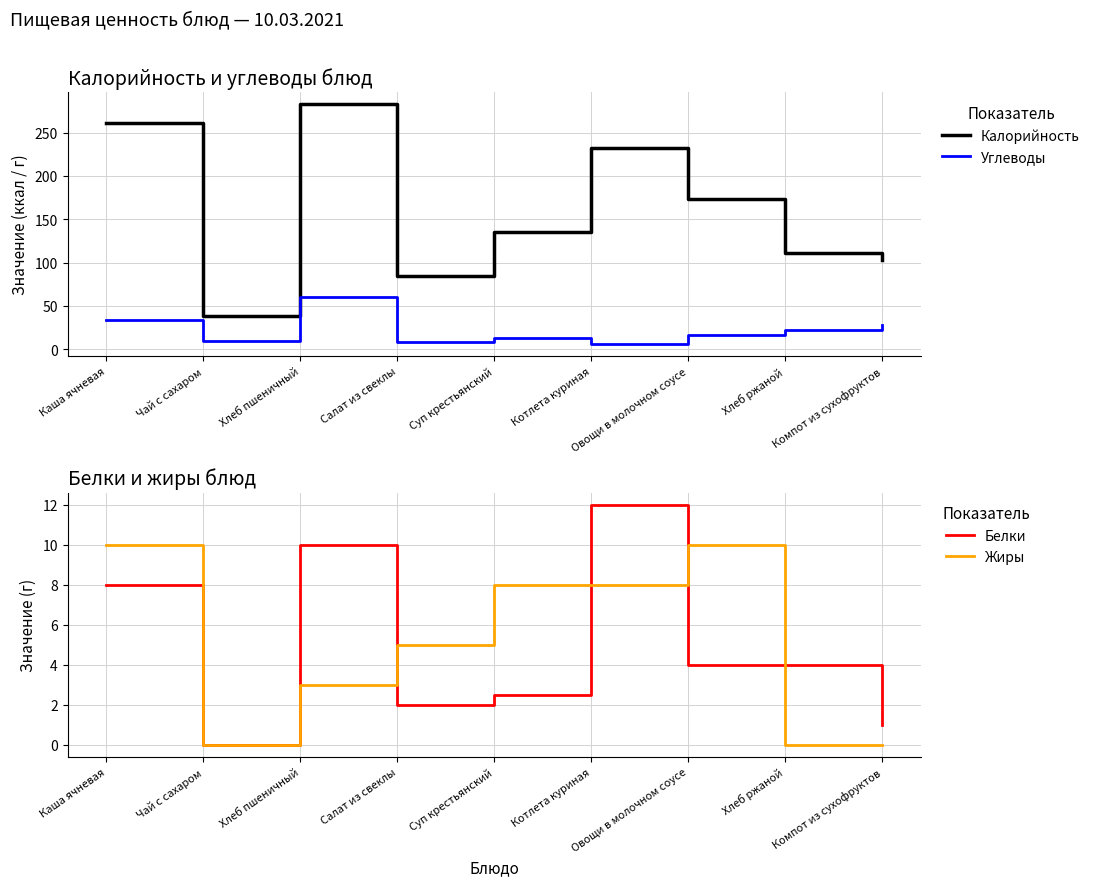

After their last crossing, which series has the higher values: Белки or Жиры?

Белки